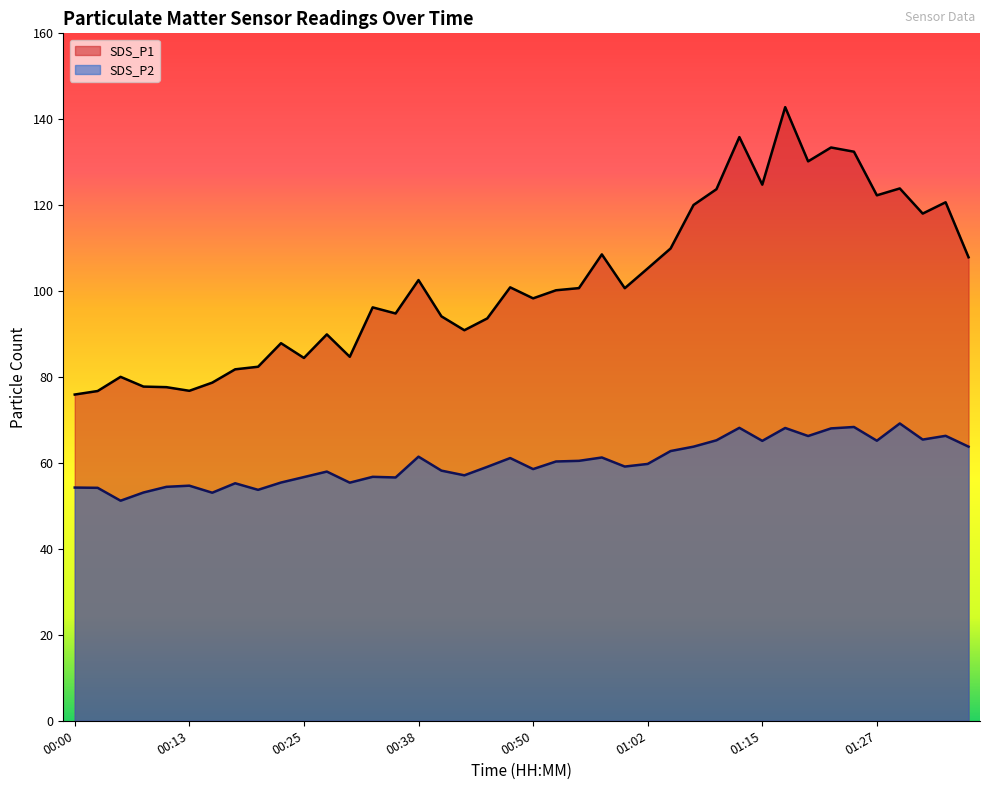

Does the chart display data point markers on the line(s)?

No